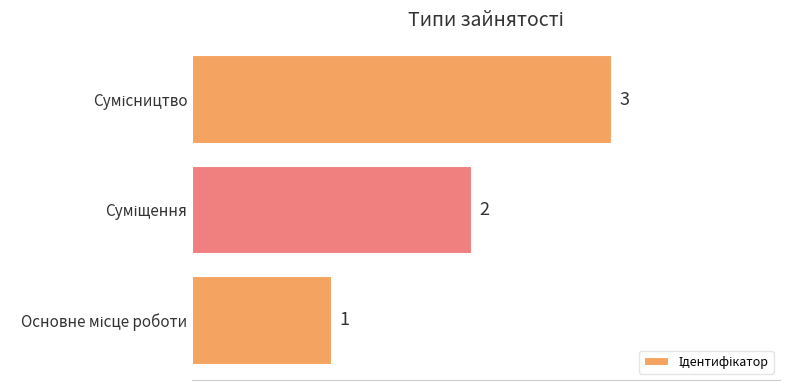

What is the sum of all values?

6